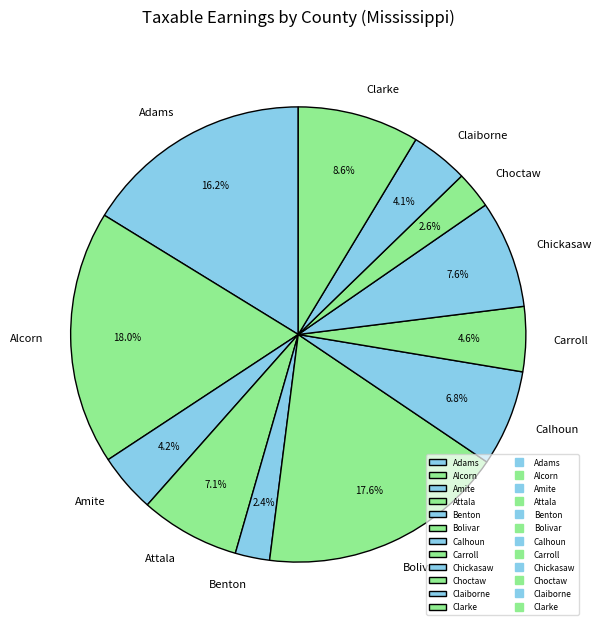

What percentage is the Choctaw slice, to the nearest percent?

3%